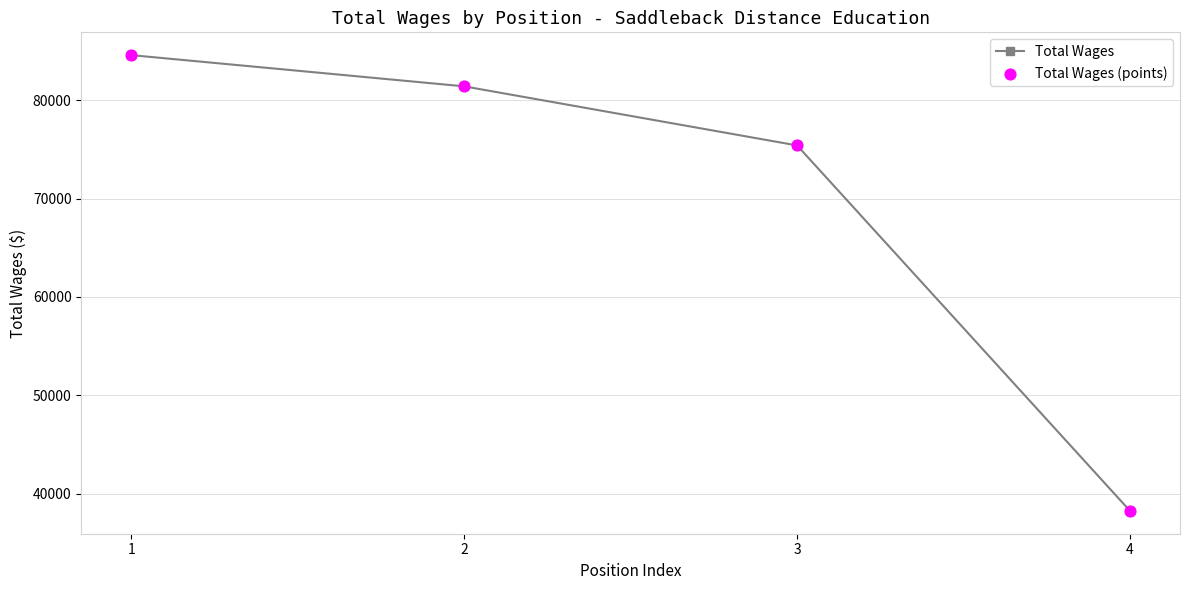

What is the value of the 1st point from the left?

84604